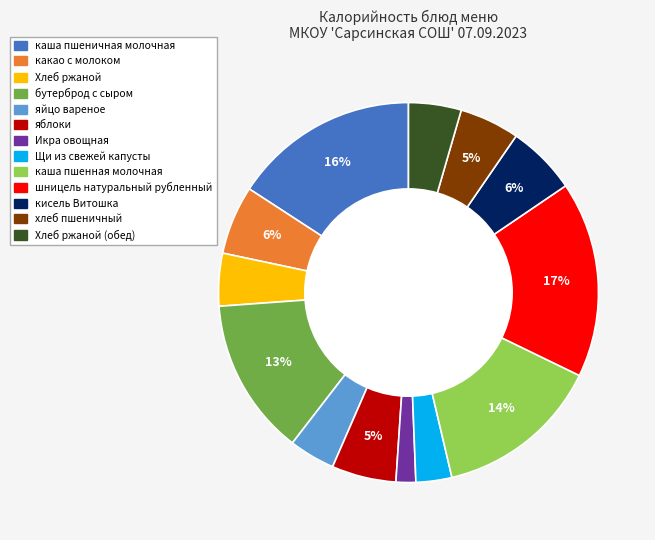

How many segments does this pie chart have?

13